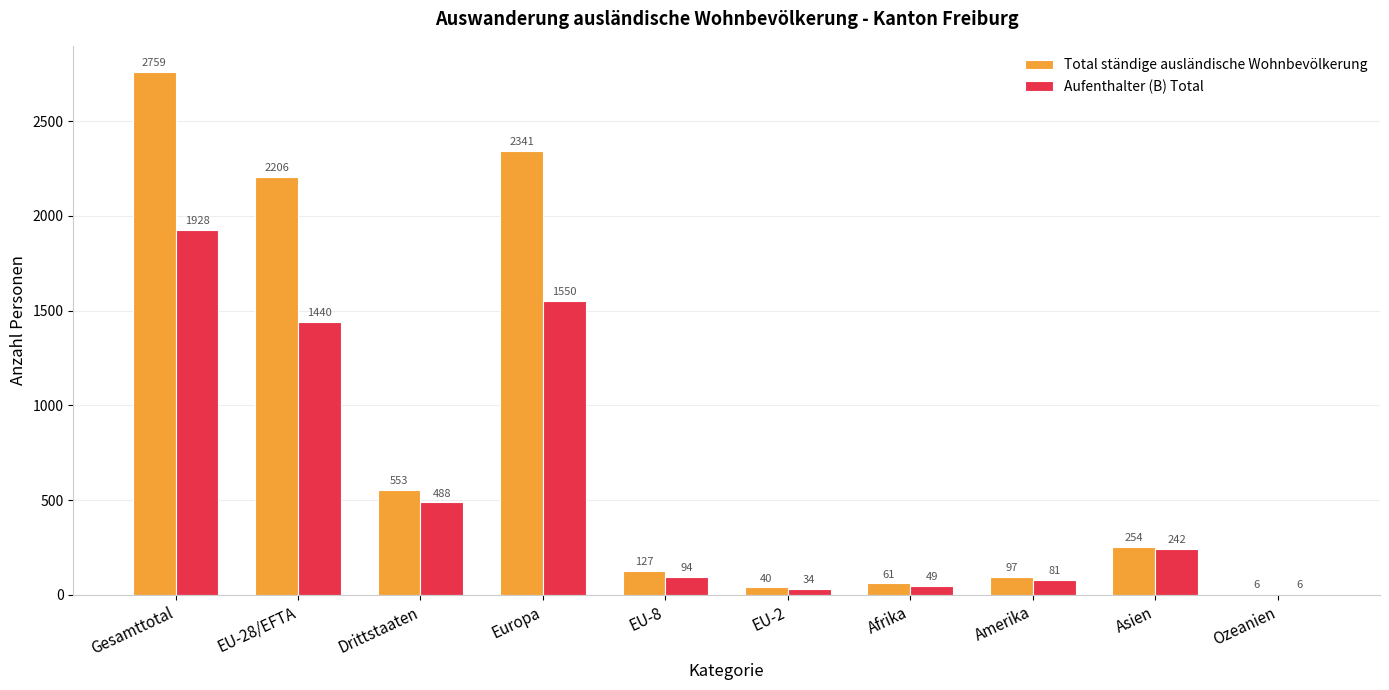

What is the difference between the Aufenthalter (B) Total values at Afrika and EU-2?

15